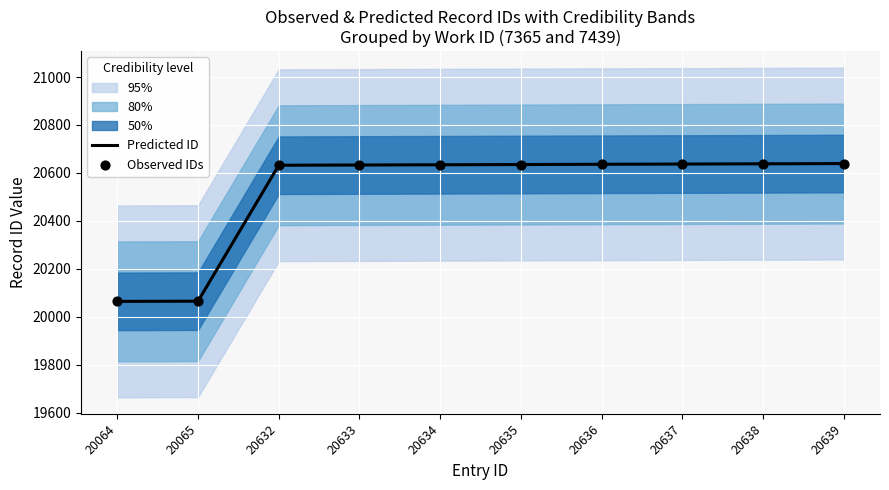

The Predicted ID series shows 12672 at 20636. True or false?

False